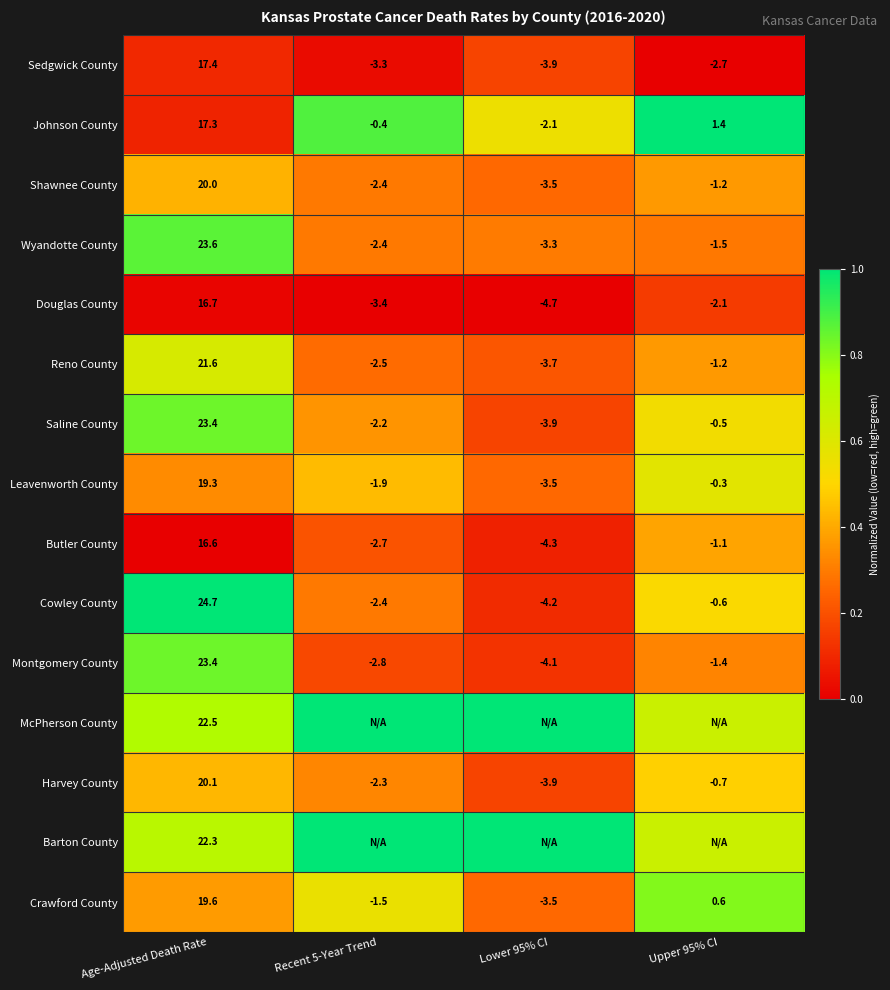

Where does the Crawford County series first go above 0?

Age-Adjusted Death Rate